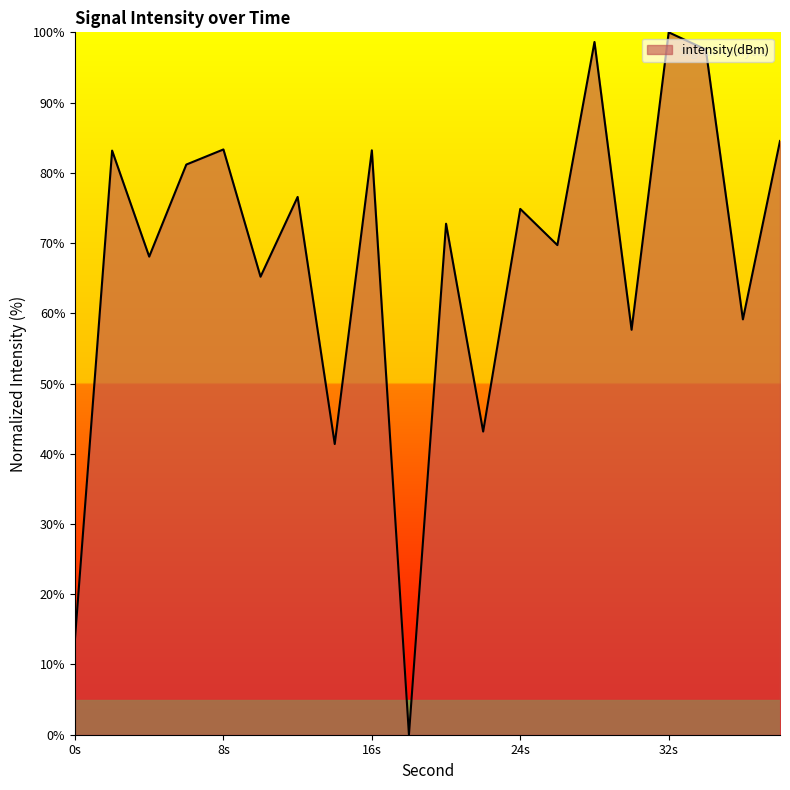

What is the difference between the maximum and minimum values?

100.0